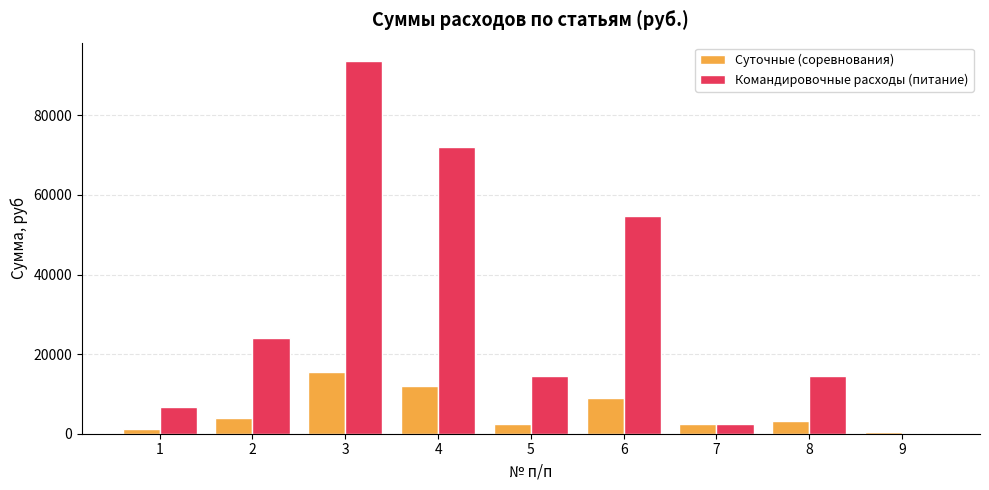

How many groups of bars are there?

9